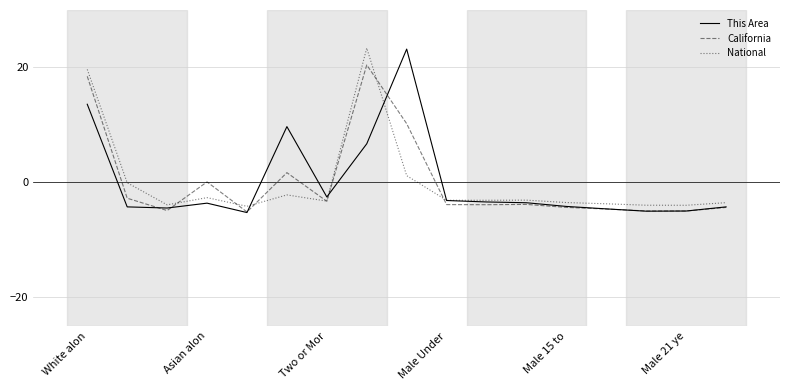

True or false: California and This Area intersect in this chart.

True